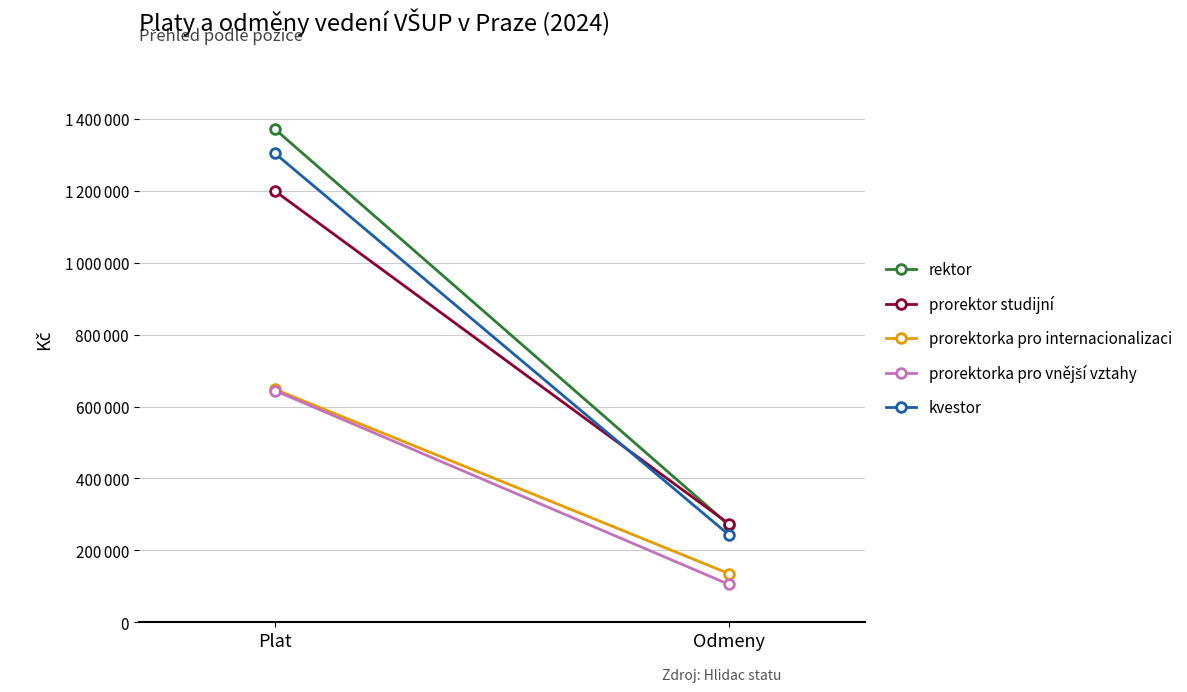

True or false: rektor has a value of 271000 at Odmeny.

True